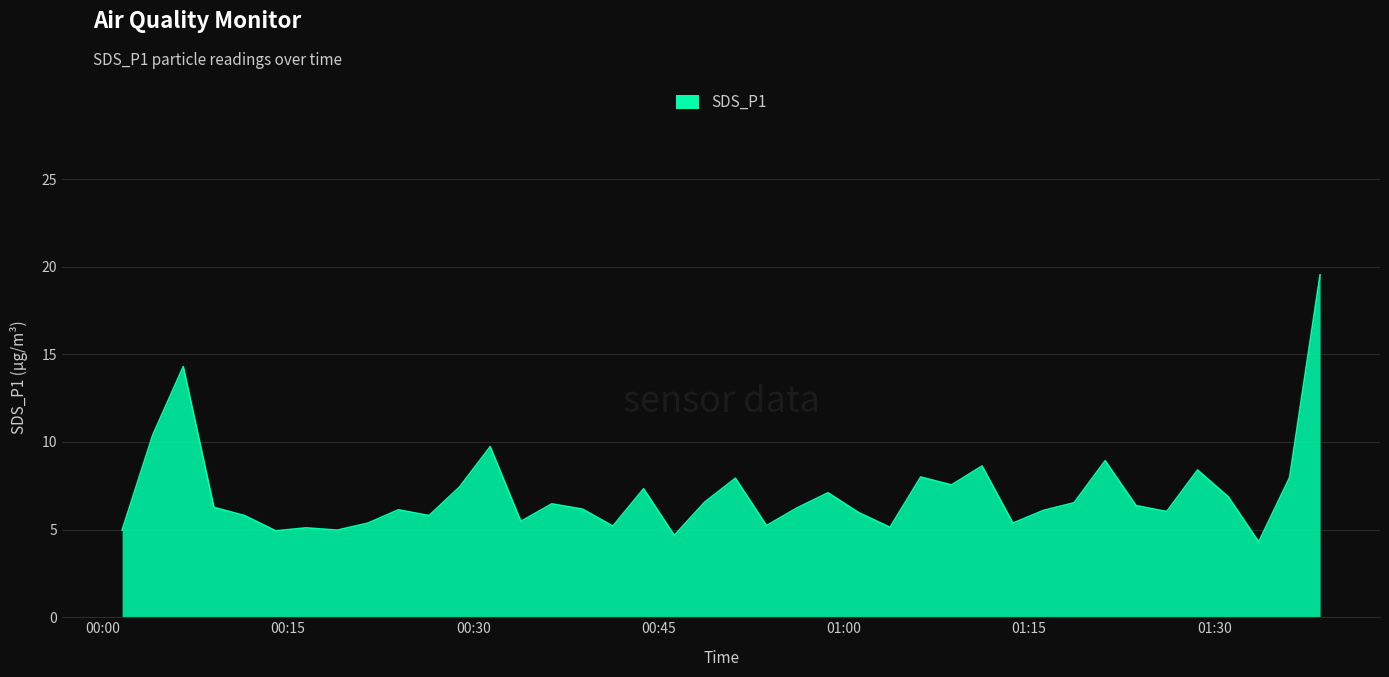

What is the difference between the maximum and minimum values?

15.2